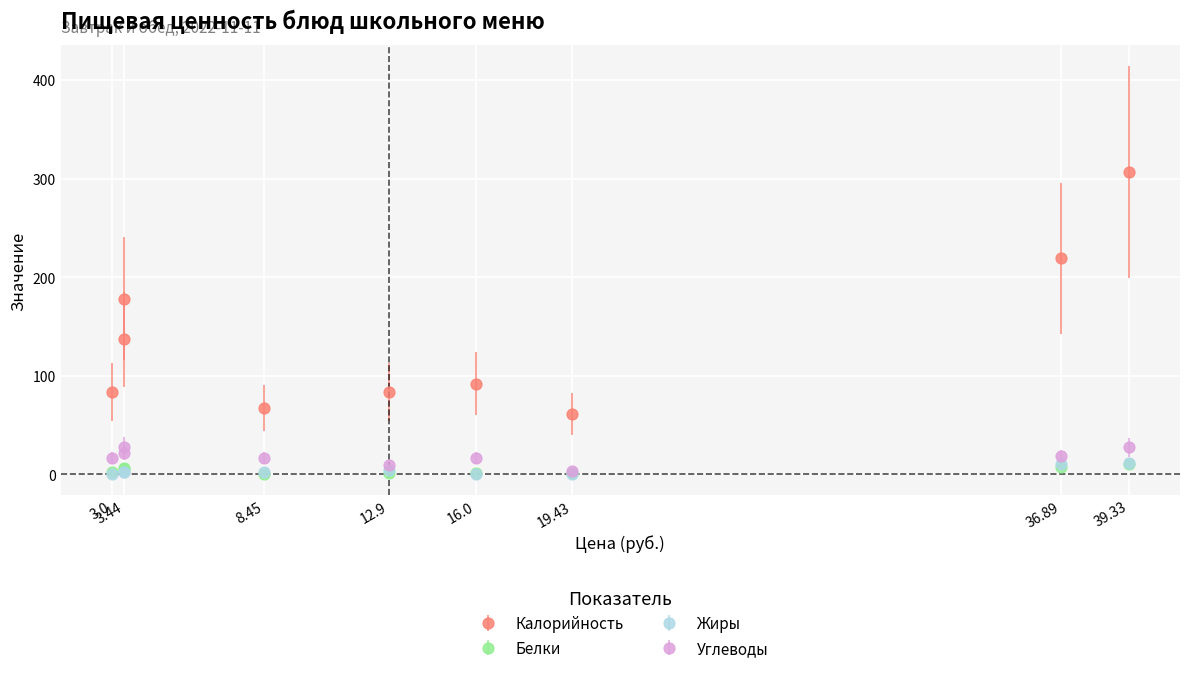

What is the spread (max minus min) of values at Хлеб пшеничный (обед)?

175.1